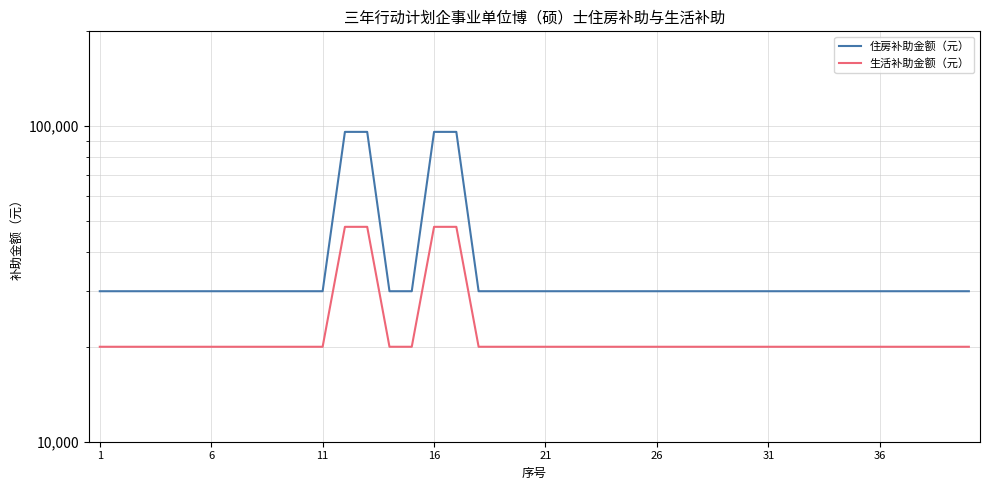

What are all the series names shown in the legend?

住房补助金额（元）, 生活补助金额（元）